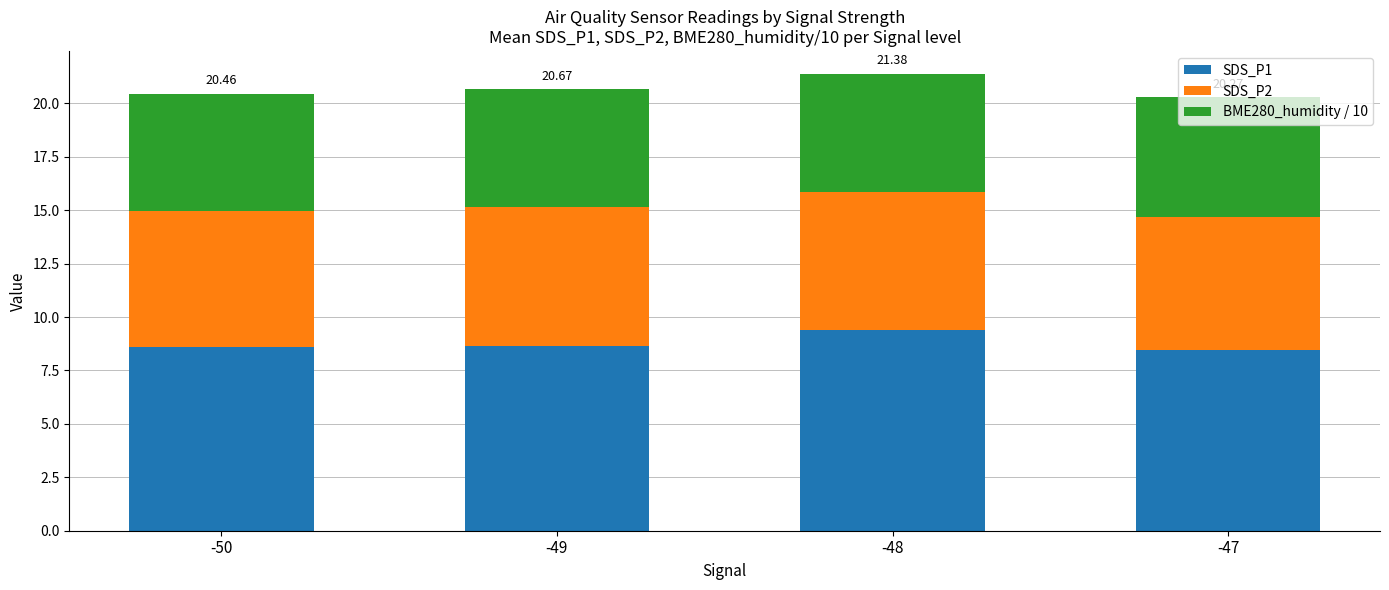

What is the total value across all series at -49?

20.7